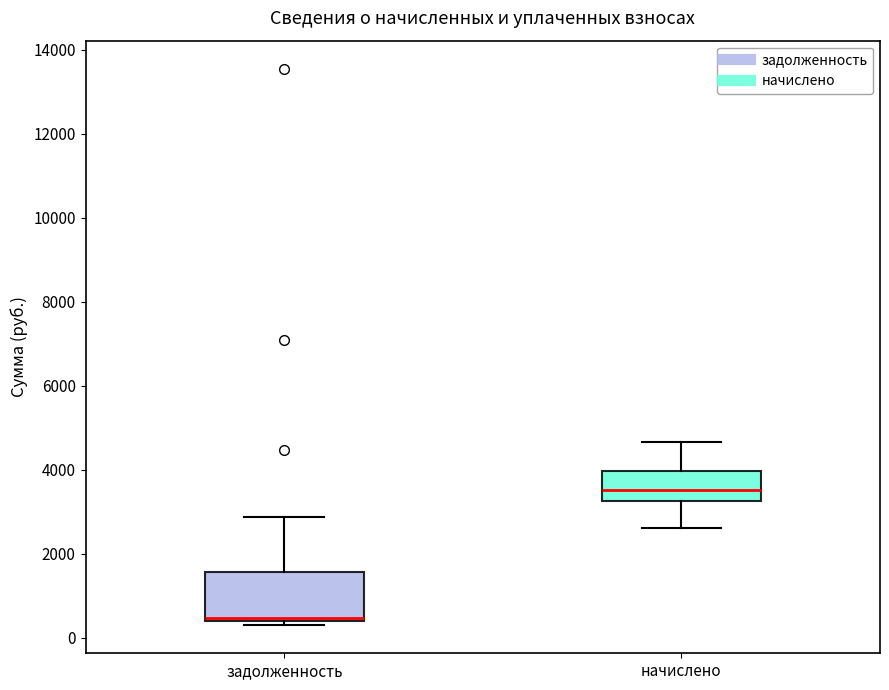

Where is the upper edge of the box for задолженность on the y-axis? The values are not printed on the chart, so give them approximately, as read against the axis.

1600